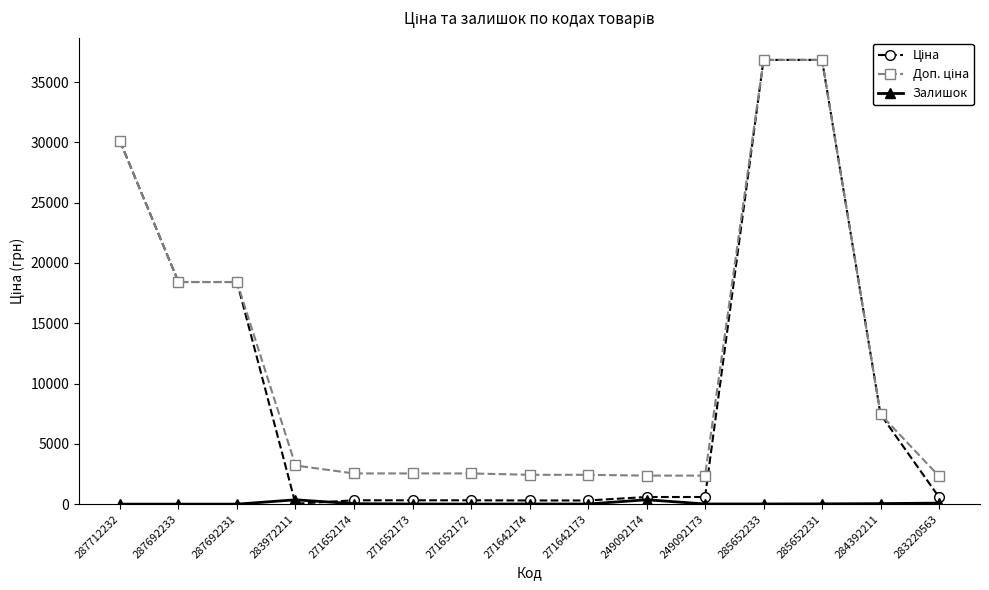

What is the total value across all series at 287692231?

36841.7